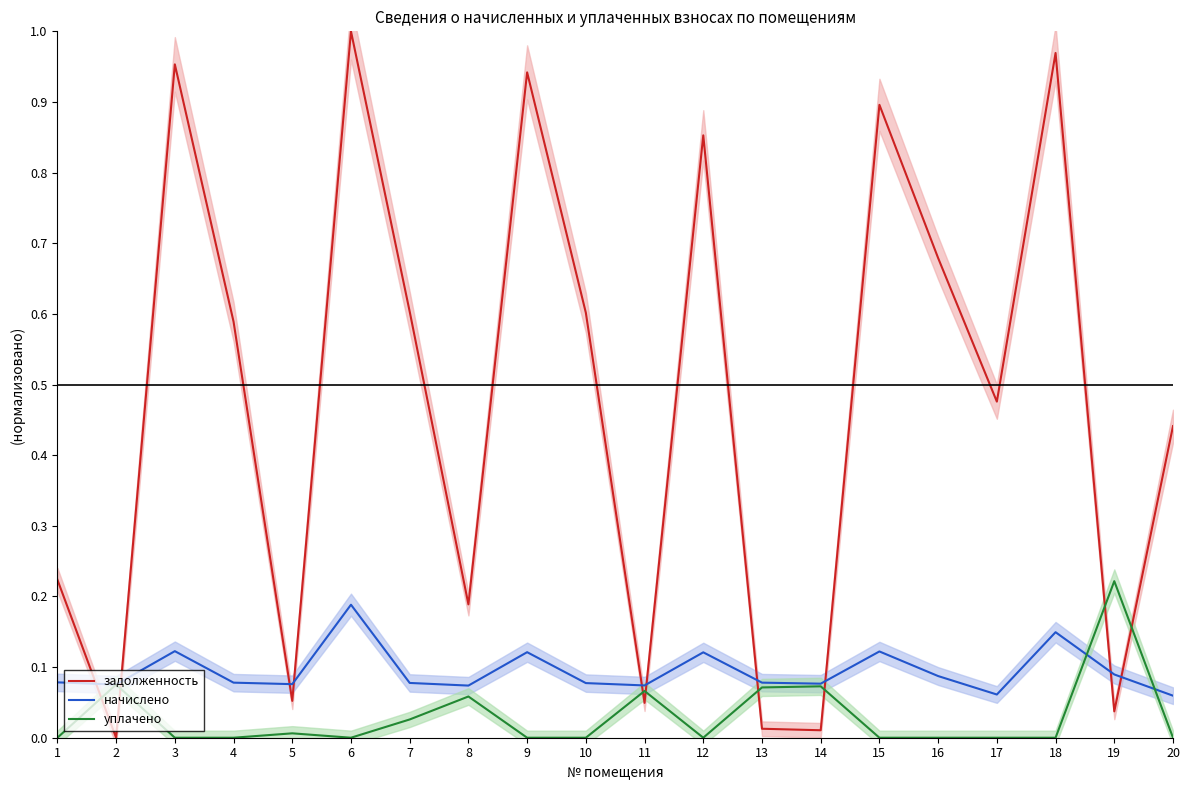

What are all the series names shown in the legend?

задолженность, начислено, уплачено